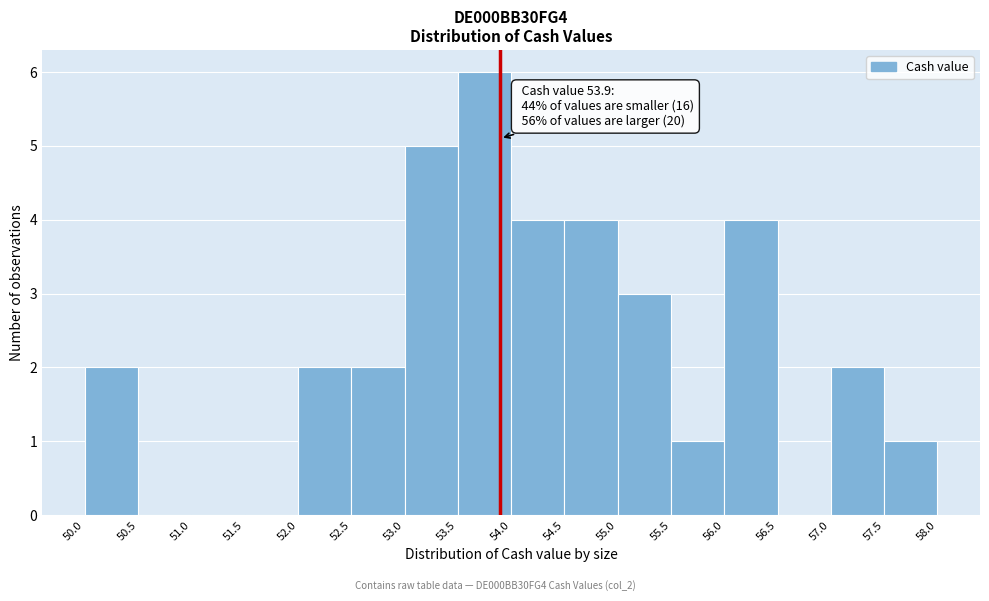

Which range on the x-axis has the tallest bar?

53.5 to 54.0